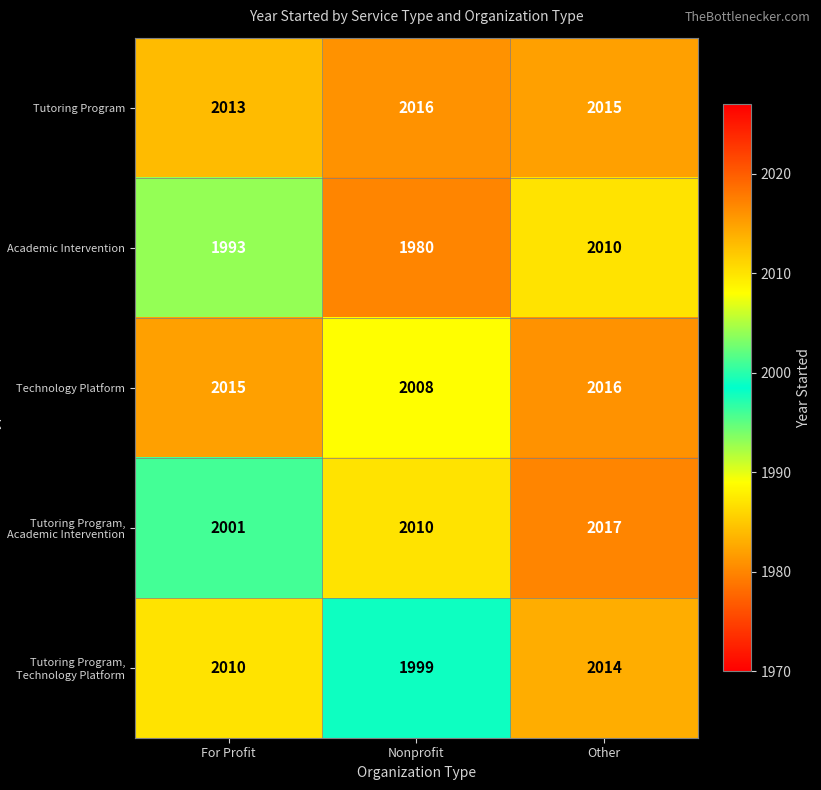

Reading left to right, what are all the values shown in this chart?

Tutoring Program: 2013	2016	2015
Academic Intervention: 1993	1980	2010
Technology Platform: 2015	2008	2016
Tutoring Program, Academic Intervention: 2001	2010	2017
Tutoring Program, Technology Platform: 2010	1999	2014